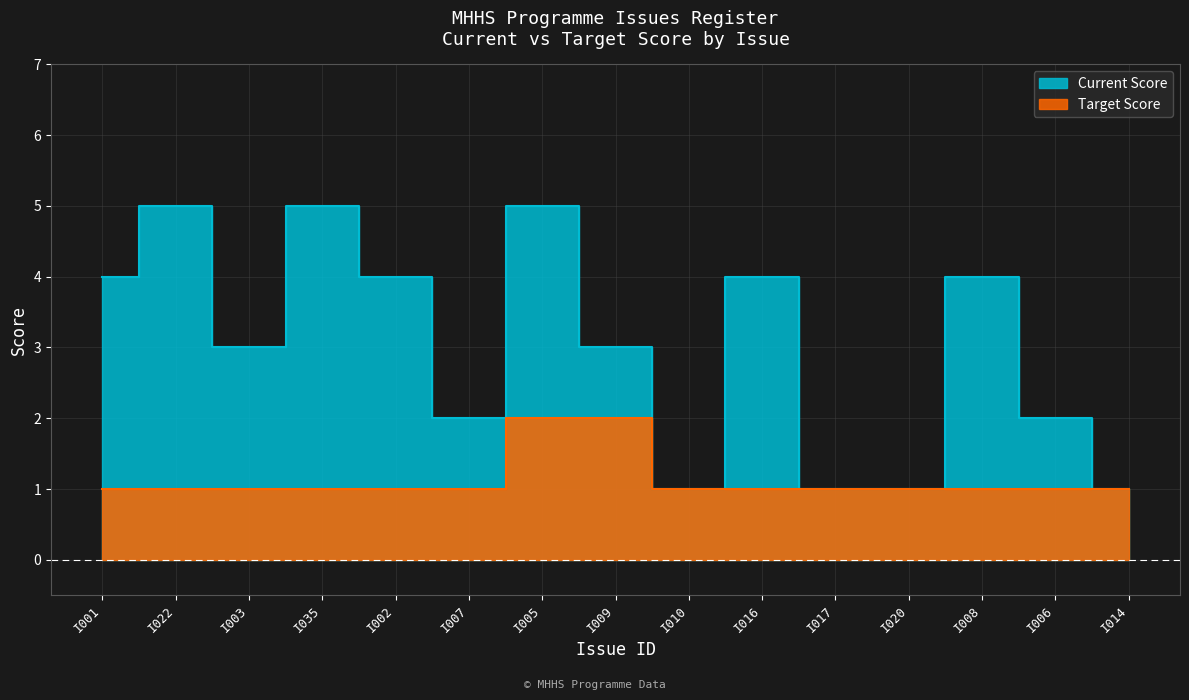

At which category does Current Score reach its first local valley?

I003